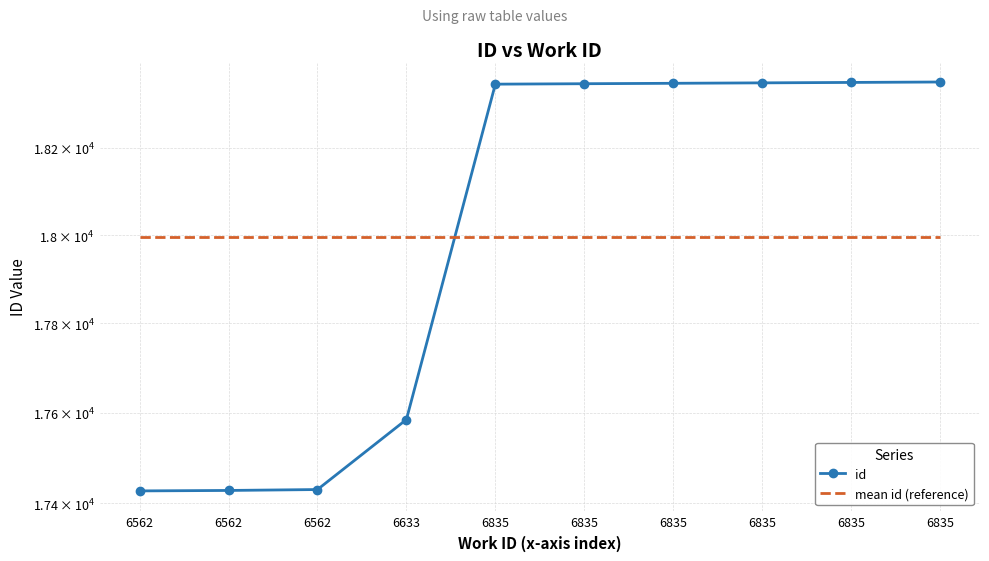

What is the lowest value of the id series?

17427.0